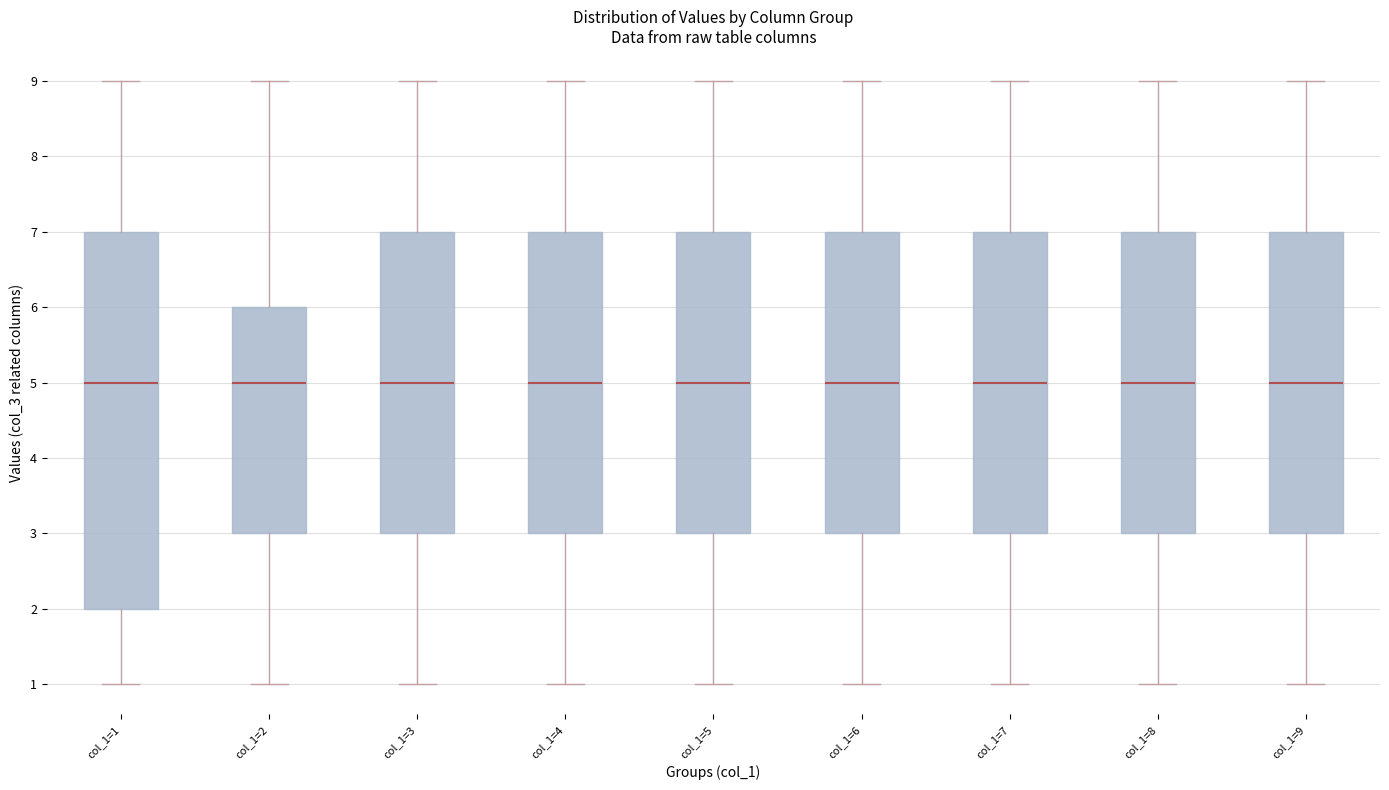

Reading left to right, transcribe this box plot: for each box, give where its median line is, the range the box spans, and where its two whiskers end, as read against the y-axis. The values are not printed on the chart, so give them approximately, as read against the axis.

col_1=1: median 5, box 2 to 7, whiskers 1 to 9
col_1=2: median 5, box 3 to 6, whiskers 1 to 9
col_1=3: median 5, box 3 to 7, whiskers 1 to 9
col_1=4: median 5, box 3 to 7, whiskers 1 to 9
col_1=5: median 5, box 3 to 7, whiskers 1 to 9
col_1=6: median 5, box 3 to 7, whiskers 1 to 9
col_1=7: median 5, box 3 to 7, whiskers 1 to 9
col_1=8: median 5, box 3 to 7, whiskers 1 to 9
col_1=9: median 5, box 3 to 7, whiskers 1 to 9